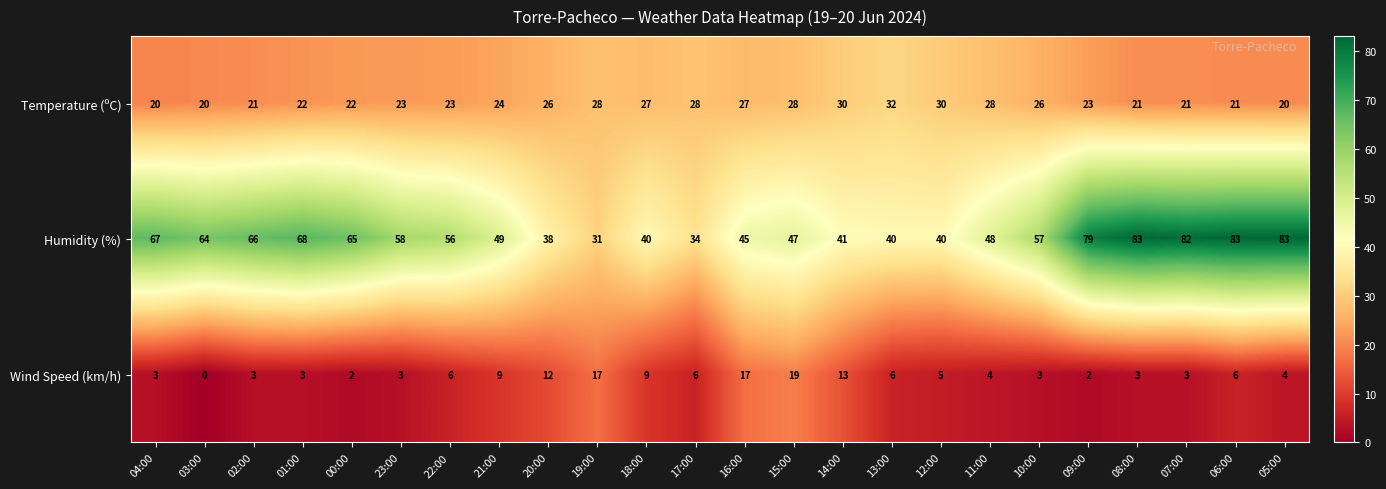

At which label does Wind Speed (km/h) first exceed 5?

22:00